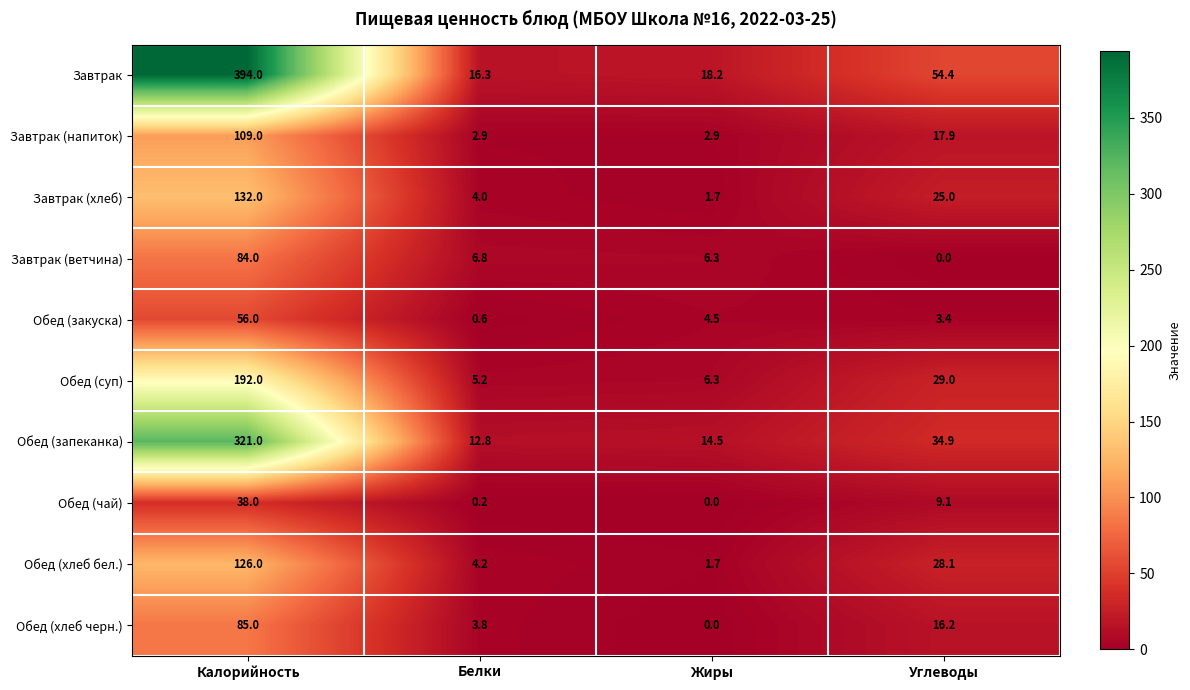

Rank the series at Белки from highest to lowest value.

Завтрак, Обед (запеканка), Завтрак (ветчина), Обед (суп), Обед (хлеб бел.), Завтрак (хлеб), Обед (хлеб черн.), Завтрак (напиток), Обед (закуска), Обед (чай)